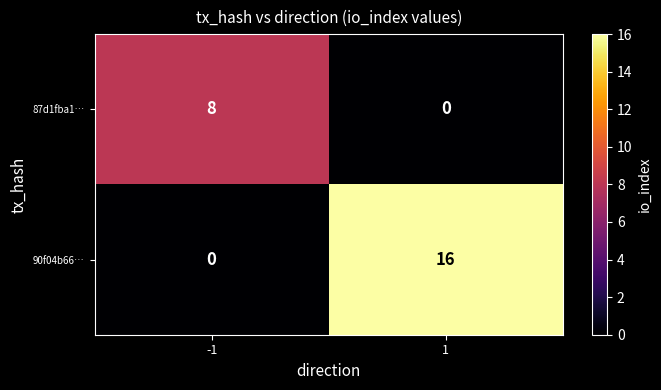

Reading left to right, transcribe all the data shown in this chart.

87d1fba1…: -1=8	1=0
90f04b66…: -1=0	1=16